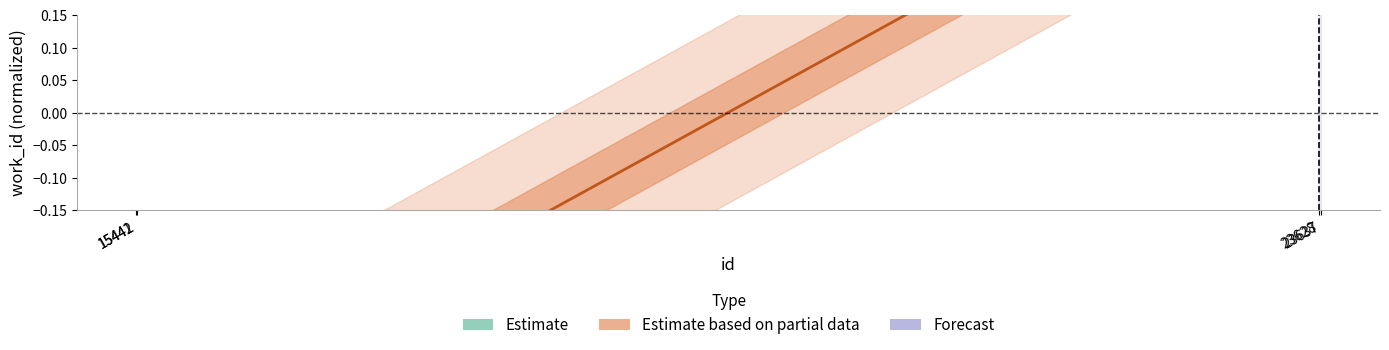

What is the total value across all series at 15442?

0.5